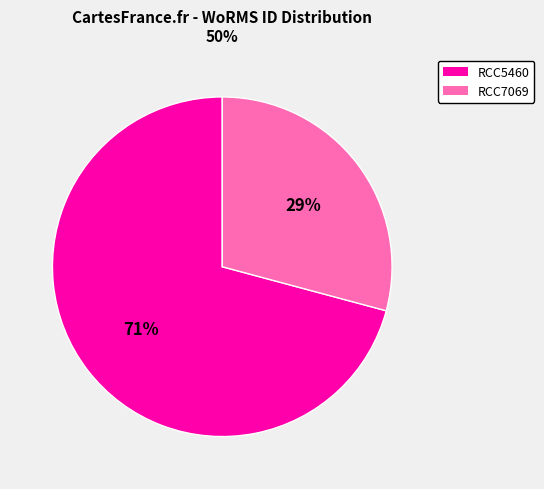

To the nearest percent, what is the difference between the largest and smallest slice percentages?

42%